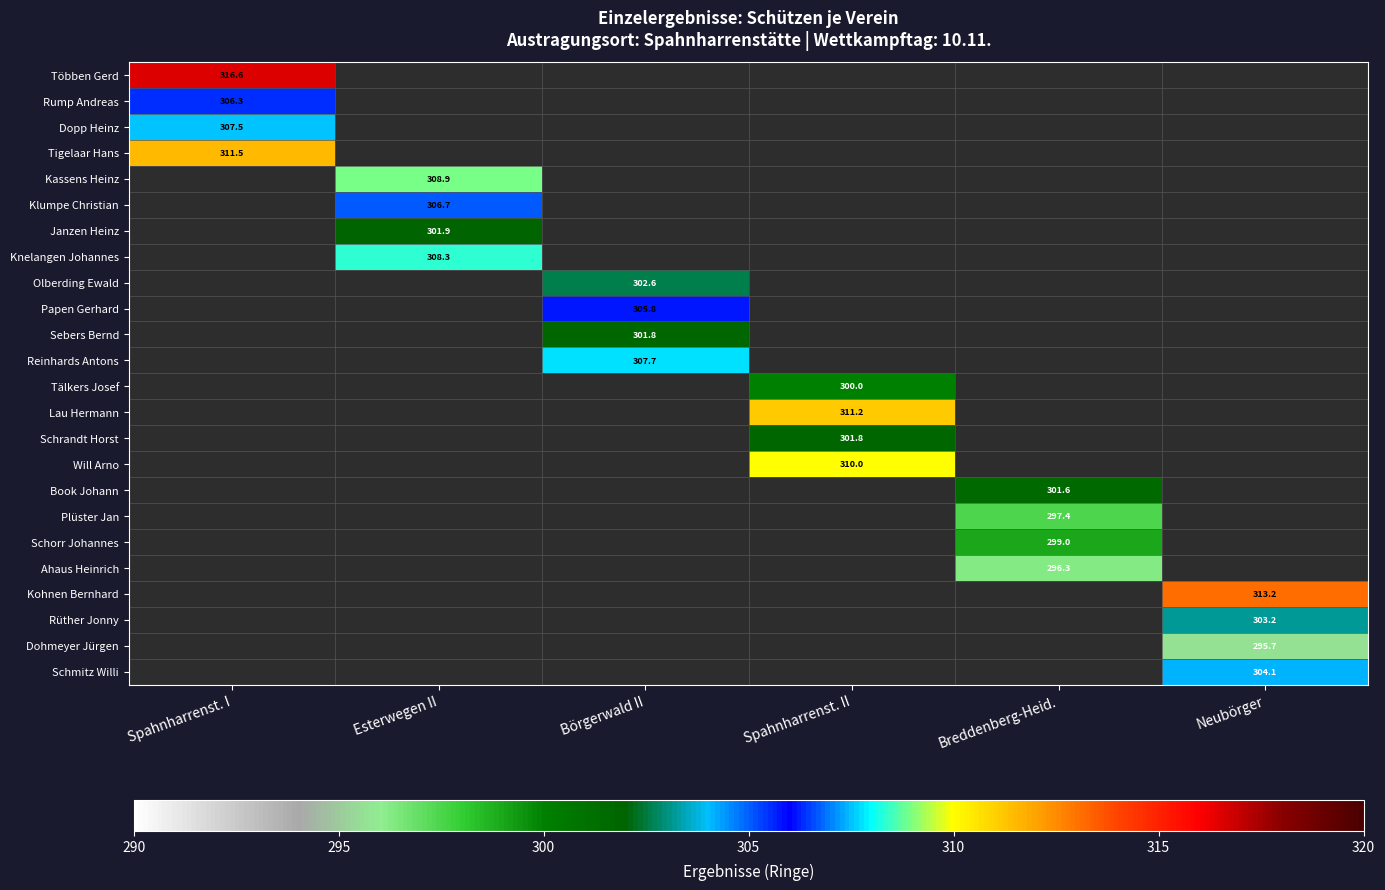

Which series has the largest total across all categories?

Többen Gerd